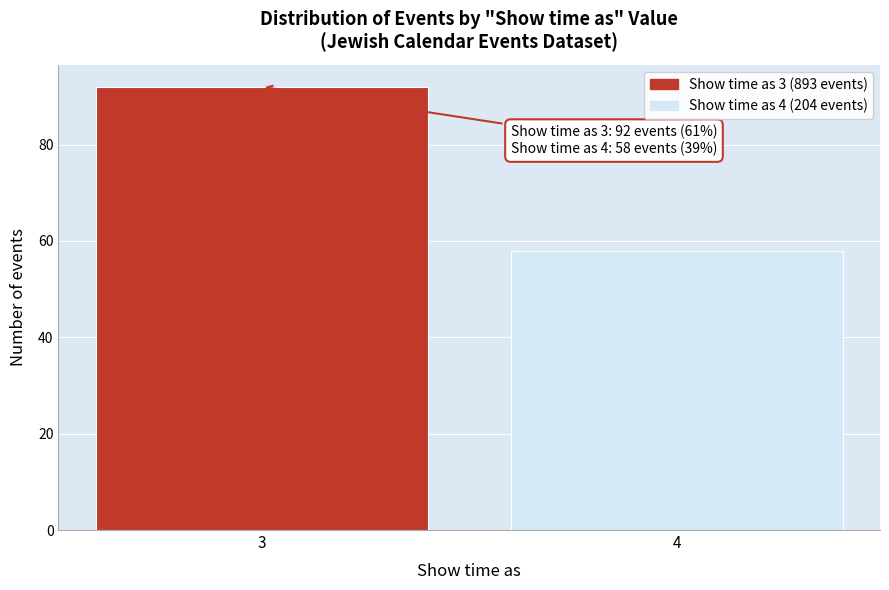

Reading left to right, list all the values displayed in this chart.

92	58